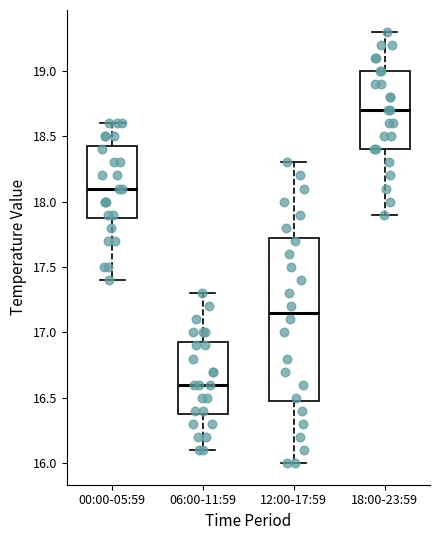

Where does the lower whisker of the box for 18:00-23:59 end on the y-axis? The values are not printed on the chart, so give them approximately, as read against the axis.

17.90